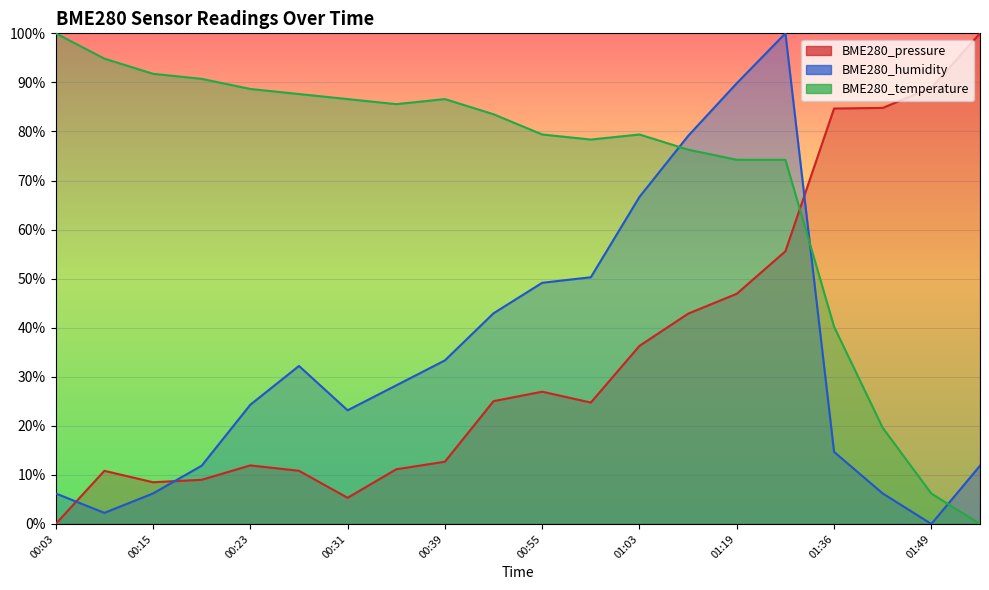

What is the label of the 9th point from the right?

00:59